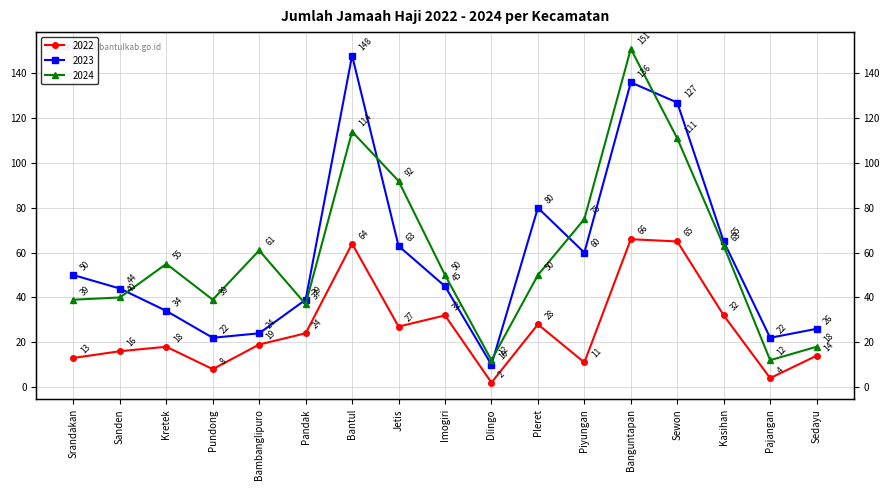

Where is the first local minimum for 2024?

Pundong